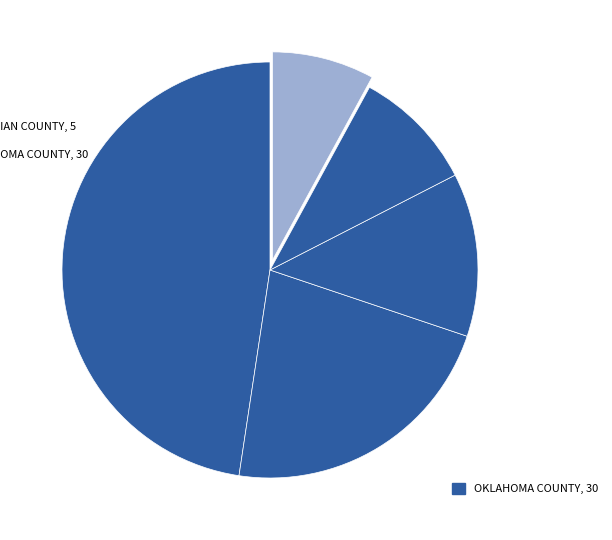

Rank the categories by value from lowest to highest.

Canadian County, Comanche County, Cleveland County, Tulsa County, Oklahoma County